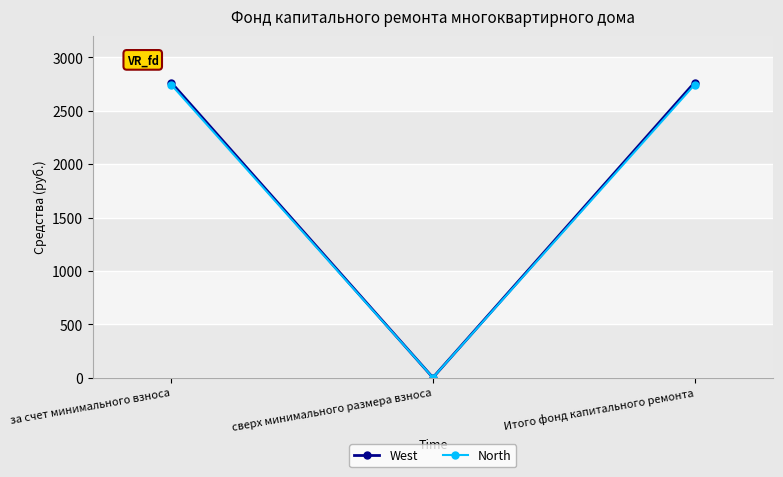

At how many categories does at least one series exceed 2082?

2